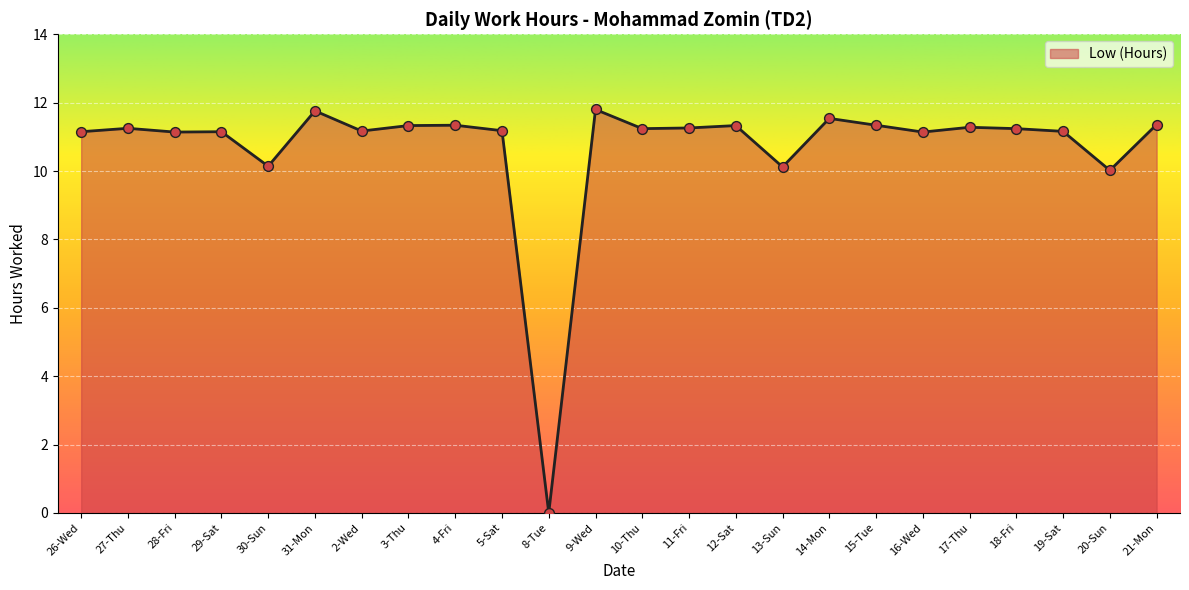

Approximately how many times larger is the value at 15-Tue compared to 30-Sun?

1.1